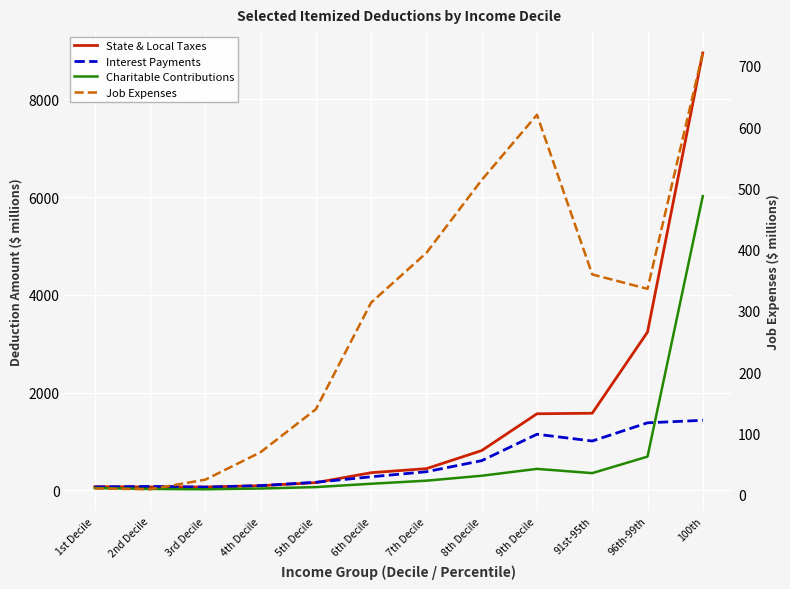

At which category does Charitable Contributions reach its first local peak?

9th Decile